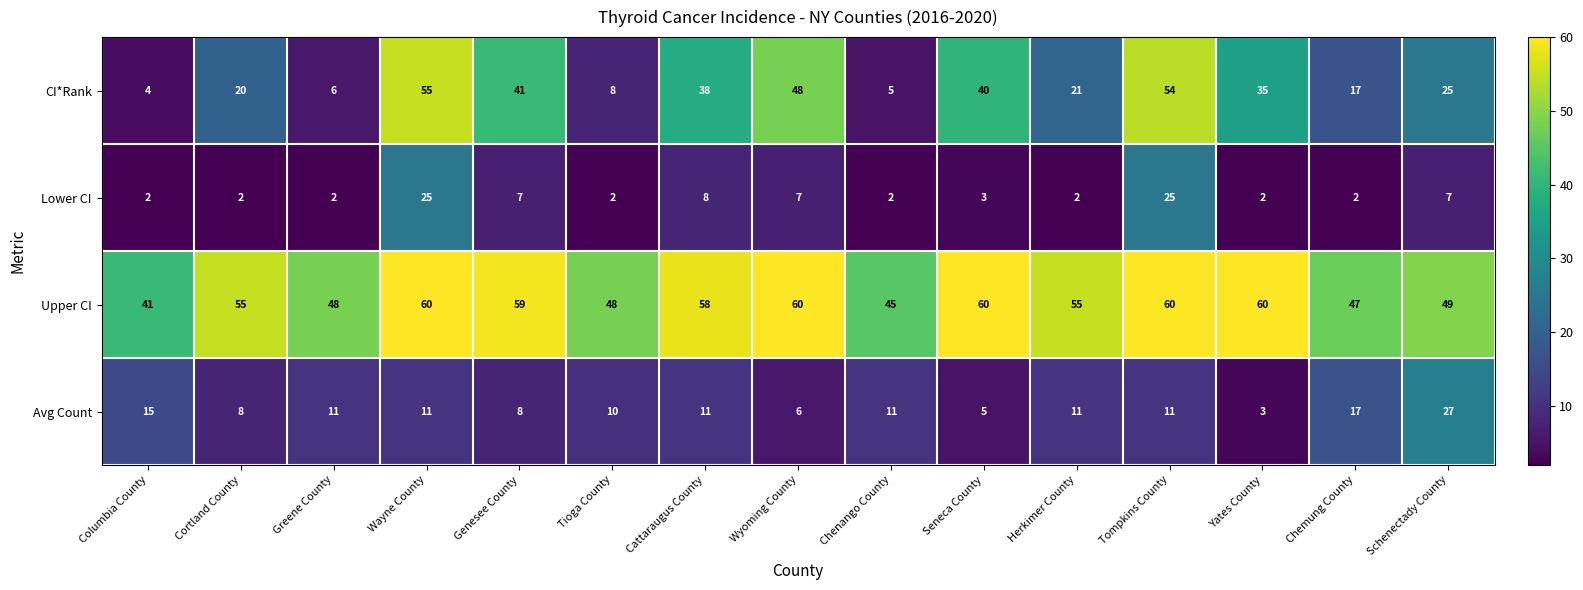

Rank the series by their maximum value, from highest to lowest.

Upper CI, CI*Rank, Avg Count, Lower CI